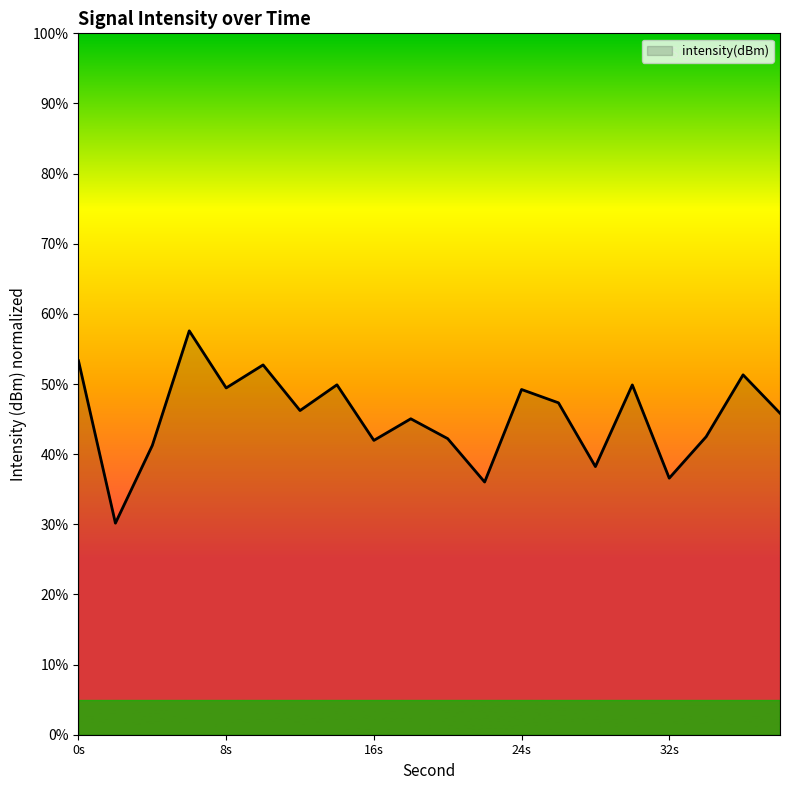

What is the smallest value displayed?

30.2